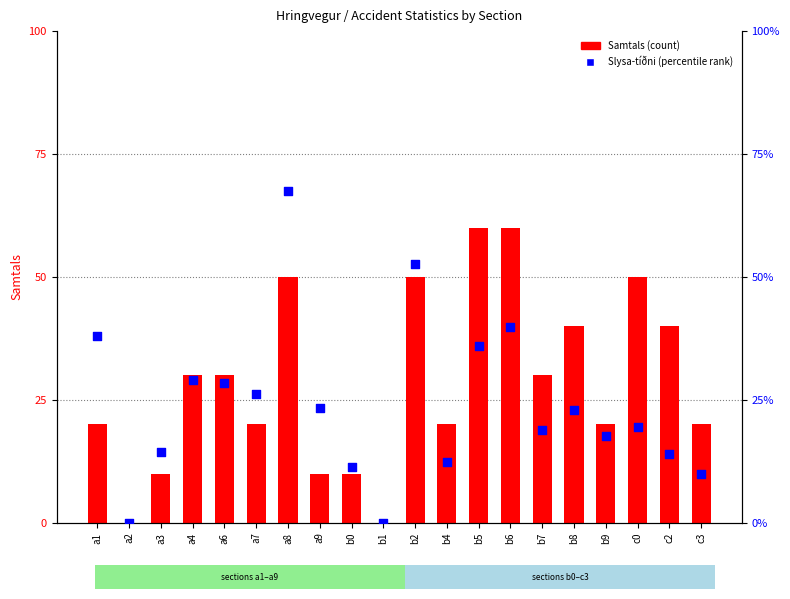

At which category is the sum across all series the highest?

a8